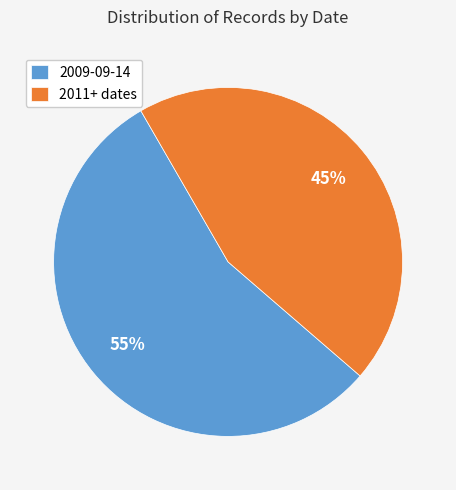

True or false: 2009-09-14 accounts for 7% of the total.

False